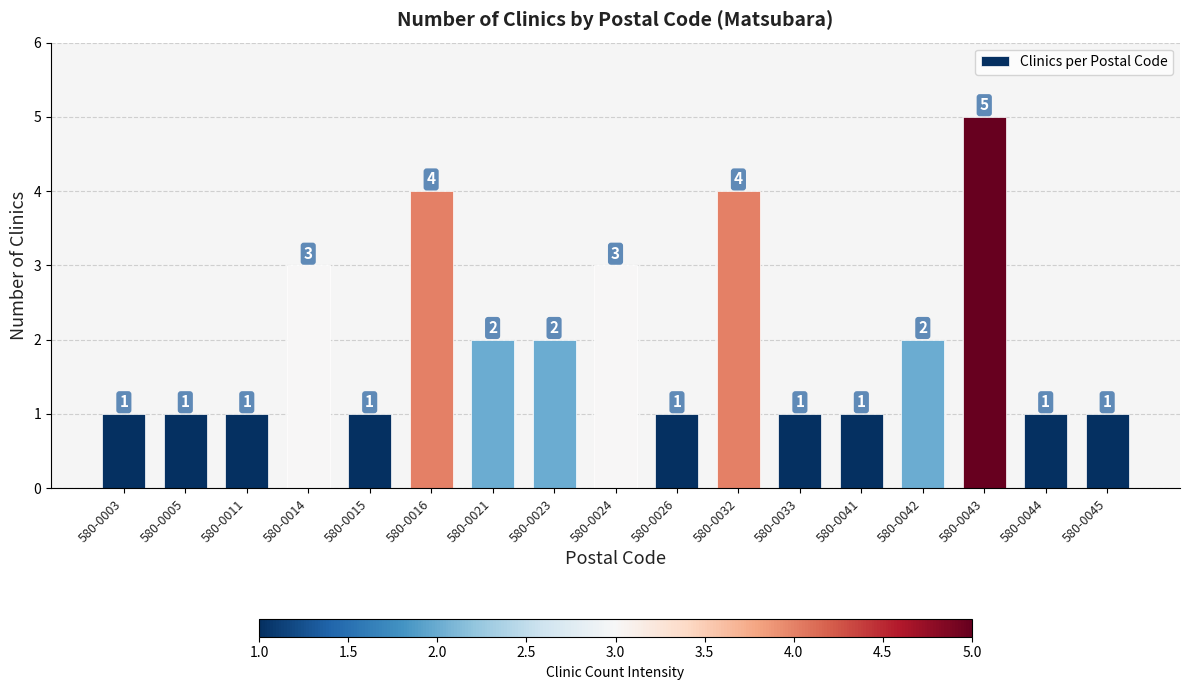

What is the difference between the values at 580-0015 and 580-0016?

3